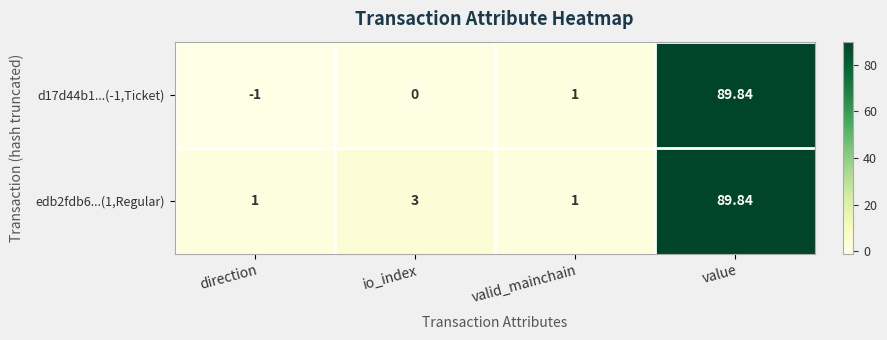

At which label does edb2fdb6...(1,Regular) reach its peak?

value